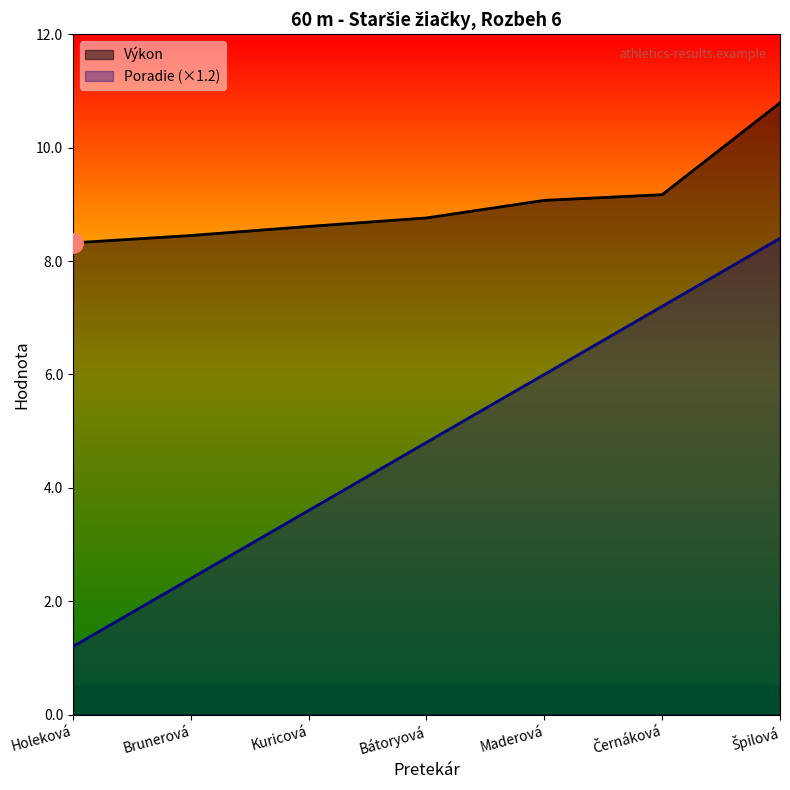

At which label is Poradie closest to 4?

Kuricová